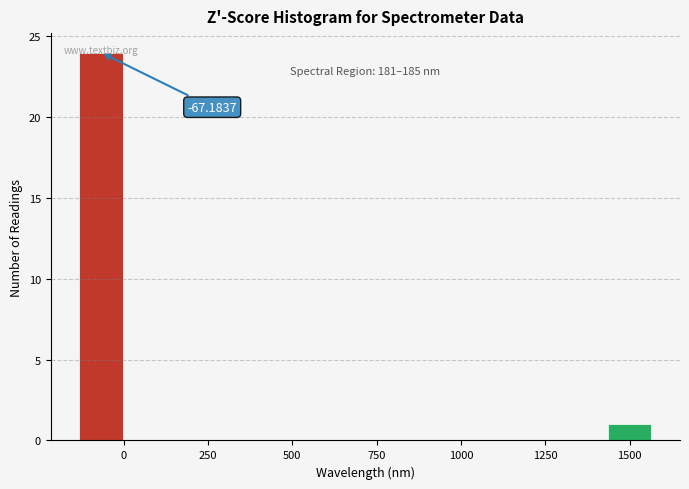

Read against the x-axis, roughly where is the centre of the tallest bar?

-50